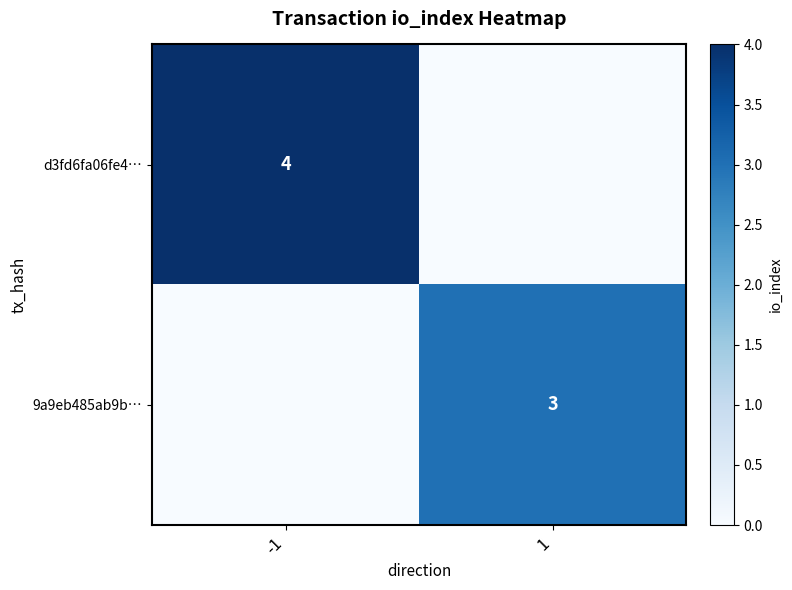

True or false: d3fd6fa06fe4… has a value of 4 at -1.

True